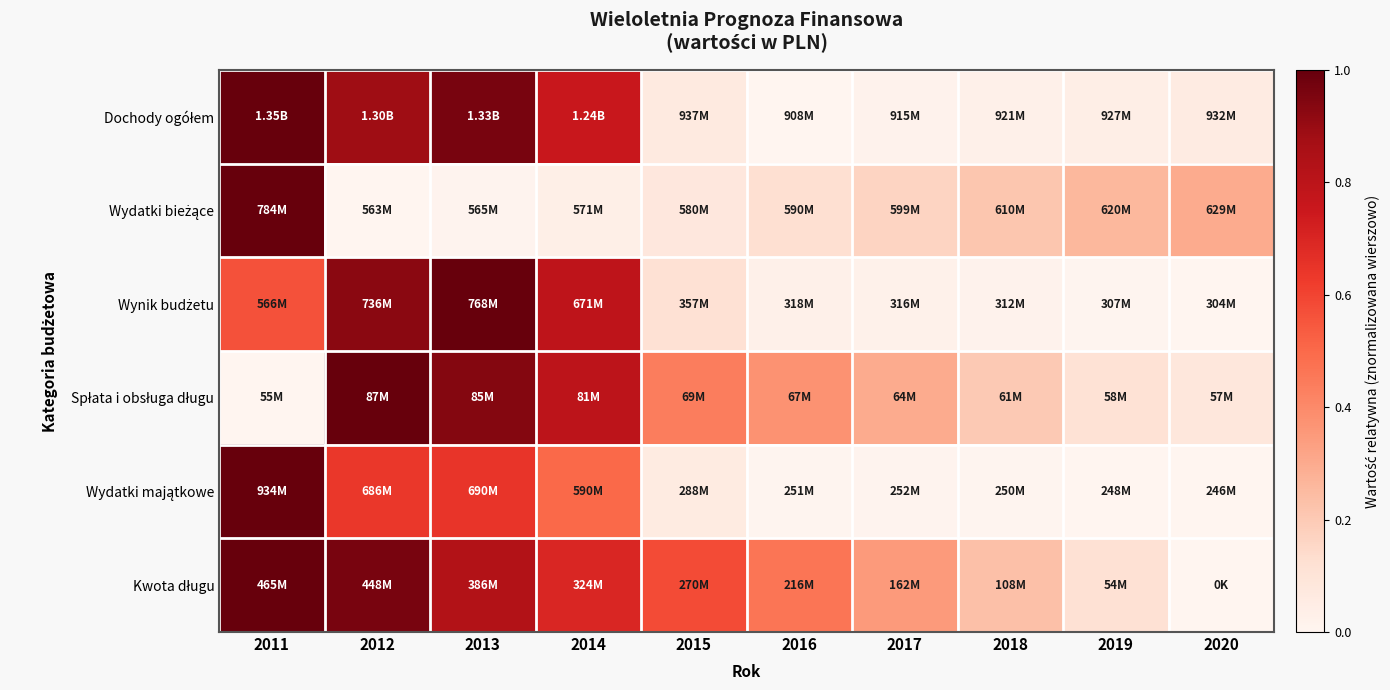

Rank the series by their maximum value, from lowest to highest.

Dochody ogółem, Wydatki bieżące, Wynik budżetu, Spłata i obsługa długu, Wydatki majątkowe, Kwota długu